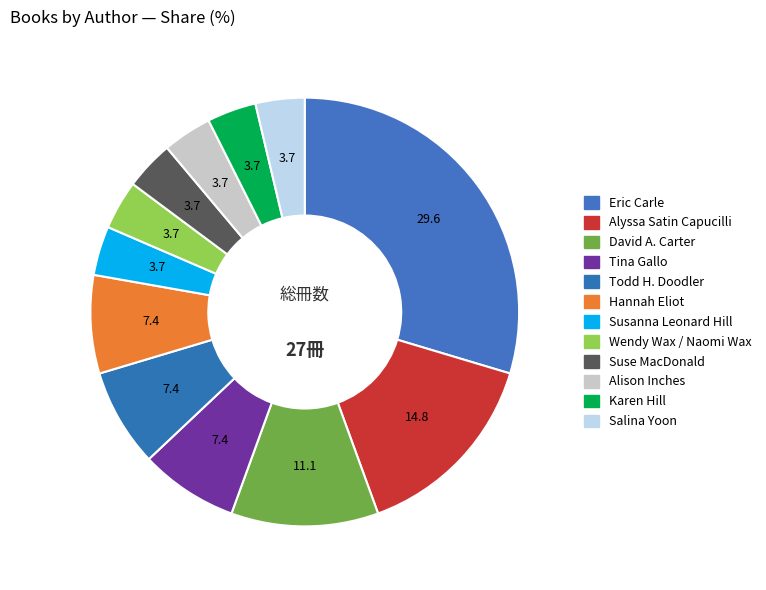

True or false: Wendy Wax / Naomi Wax accounts for 4% of the total.

True